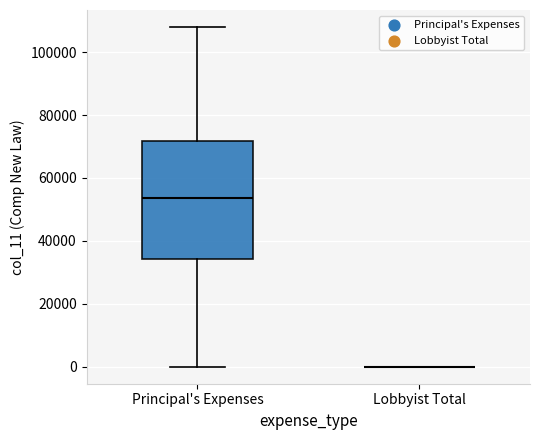

Comparing the boxes themselves (not the whiskers), which one is the tallest?

Principal's Expenses